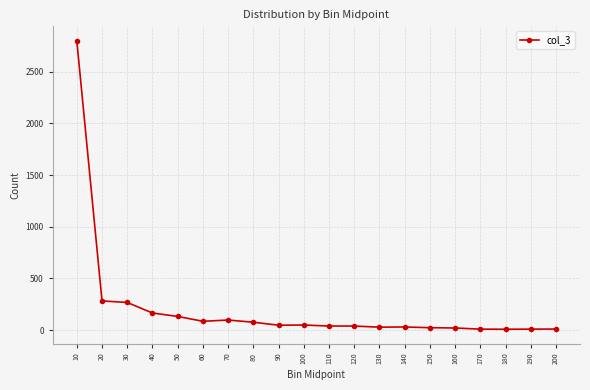

What is the difference between the maximum and minimum values?

2791